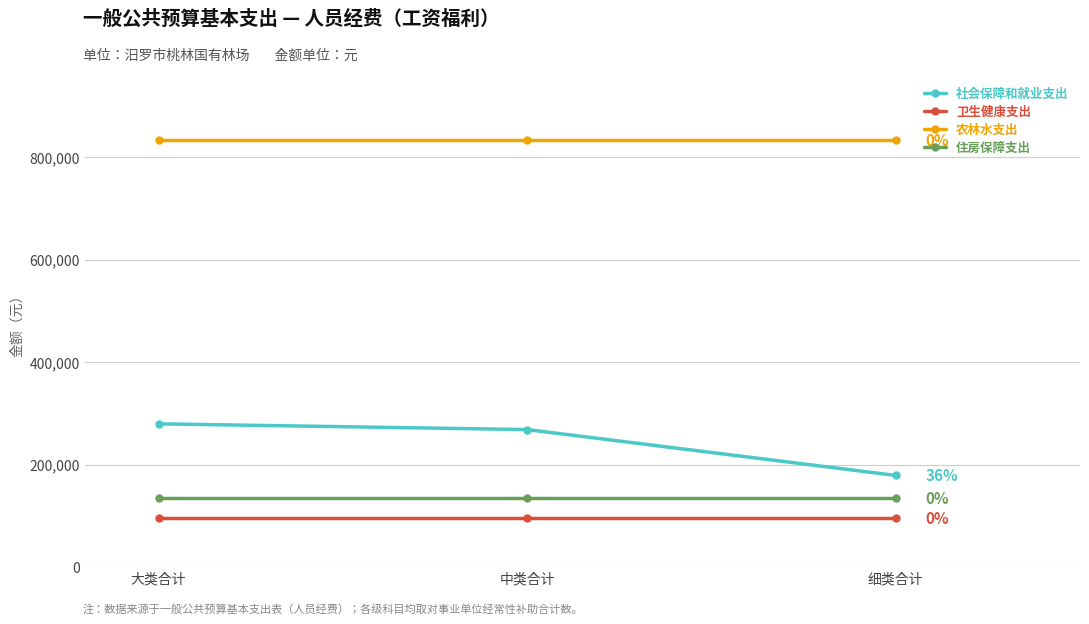

What is the difference between the highest and lowest values at 细类合计?

737161